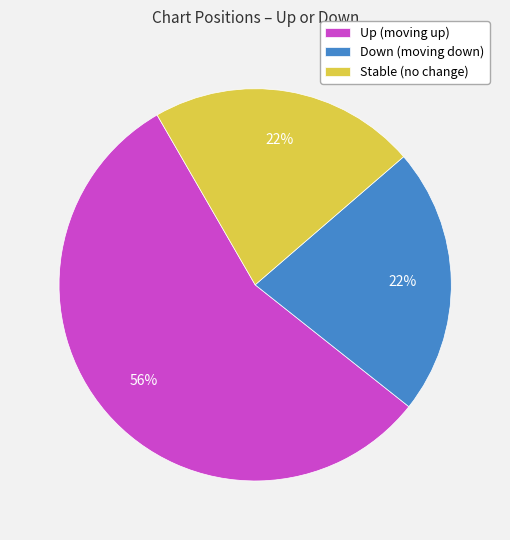

Combined, do Stable (no change) and Up (moving up) account for over 50%?

Yes